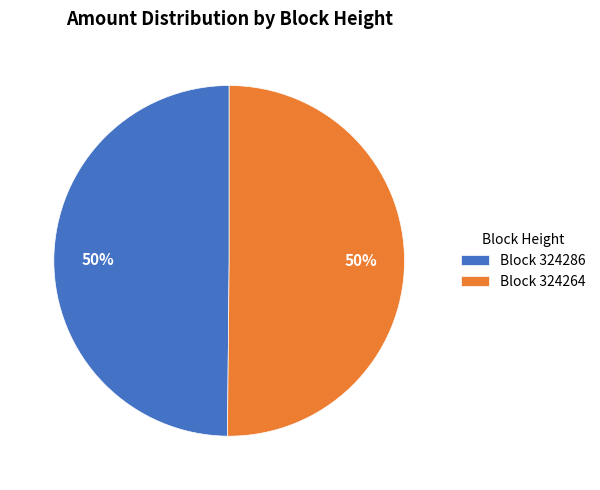

Approximately how many times larger is the value at Block 324264 compared to Block 324286?

1.0